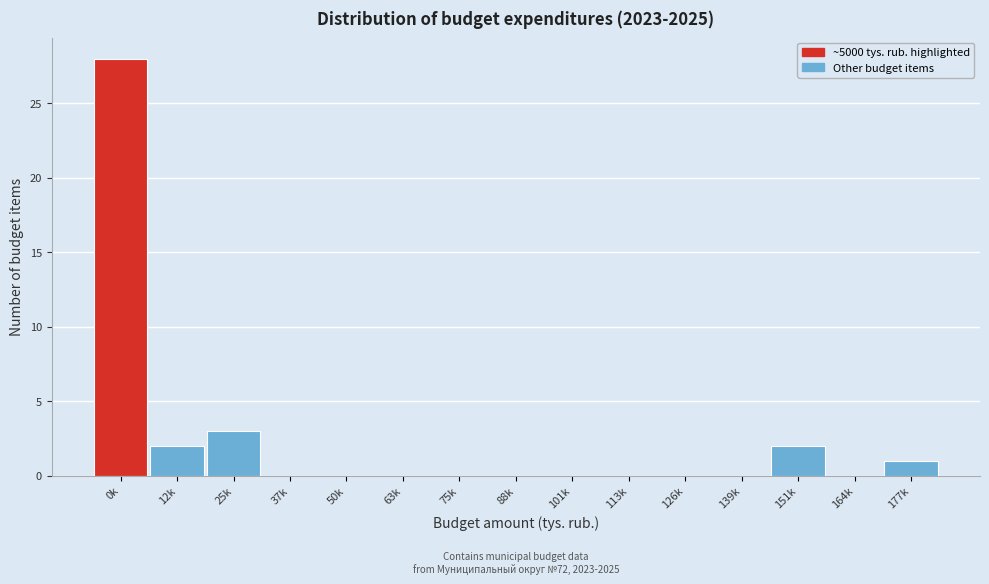

Reading left to right, transcribe all the data shown in this chart.

0k=28	12k=2	25k=3	37k=0	50k=0	63k=0	75k=0	88k=0	101k=0	113k=0	126k=0	139k=0	151k=2	164k=0	177k=1